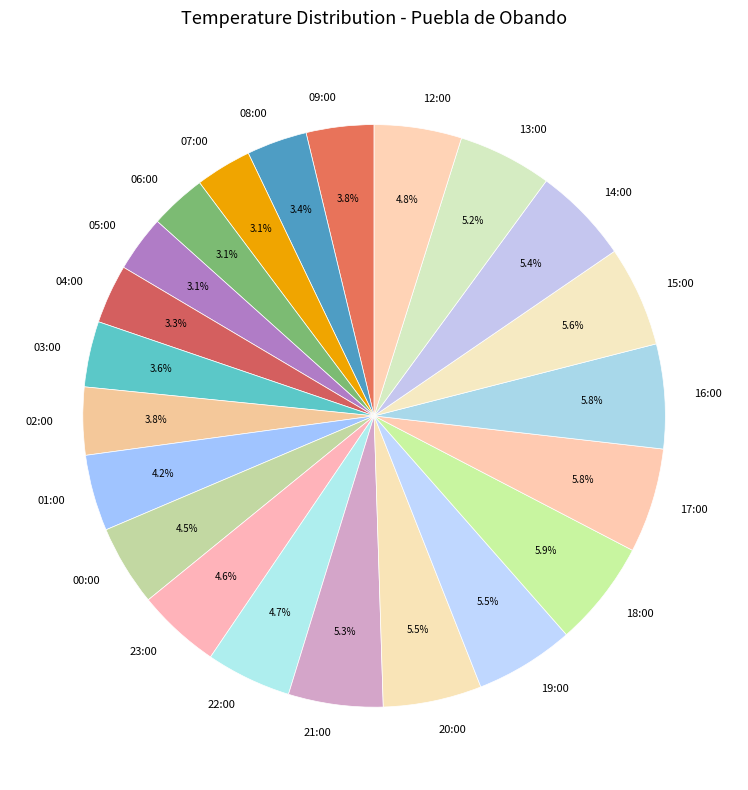

To the nearest percent, what is the combined percentage of 18:00 and 07:00?

9%